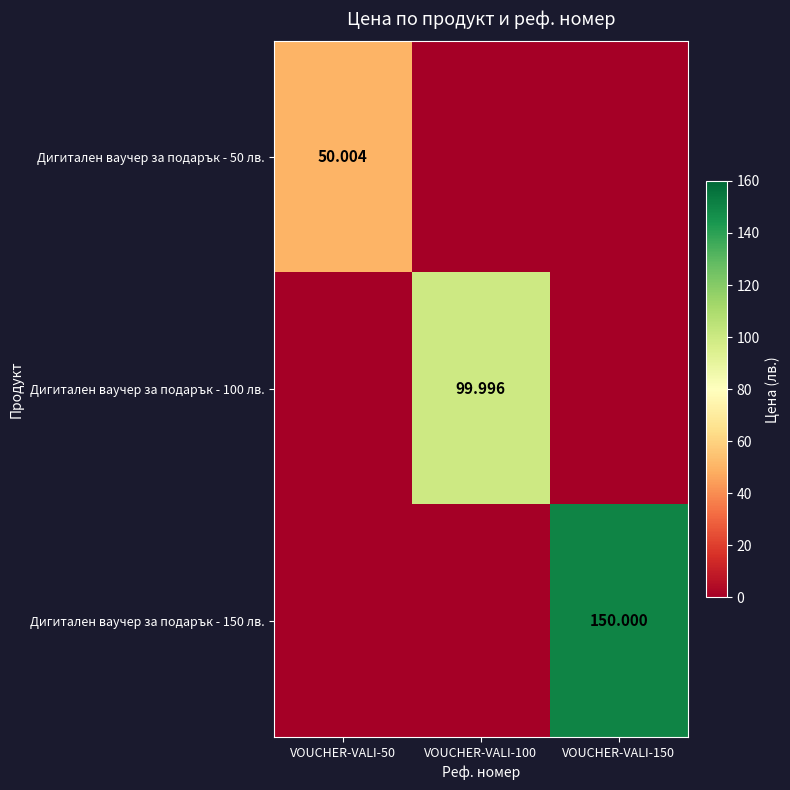

Which series has the largest total across all categories?

Дигитален ваучер за подарък - 150 лв.